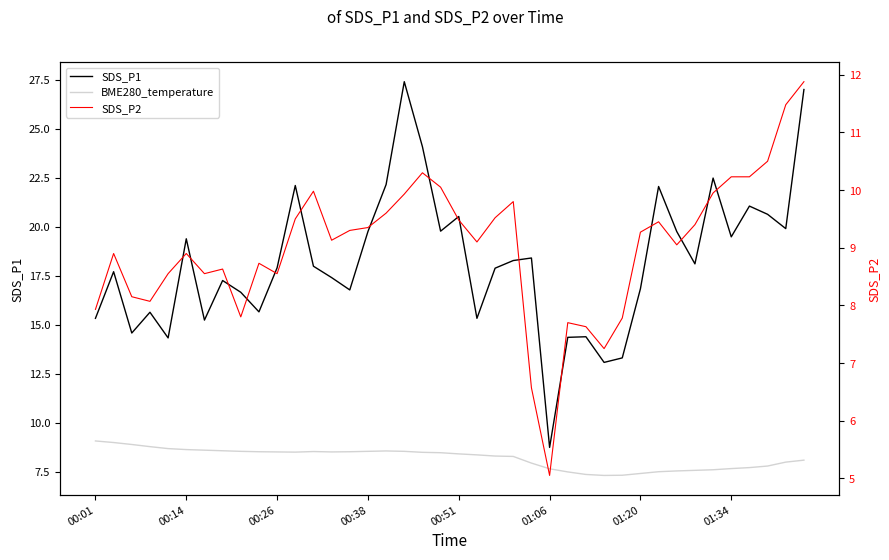

What position from the right is 23?

17